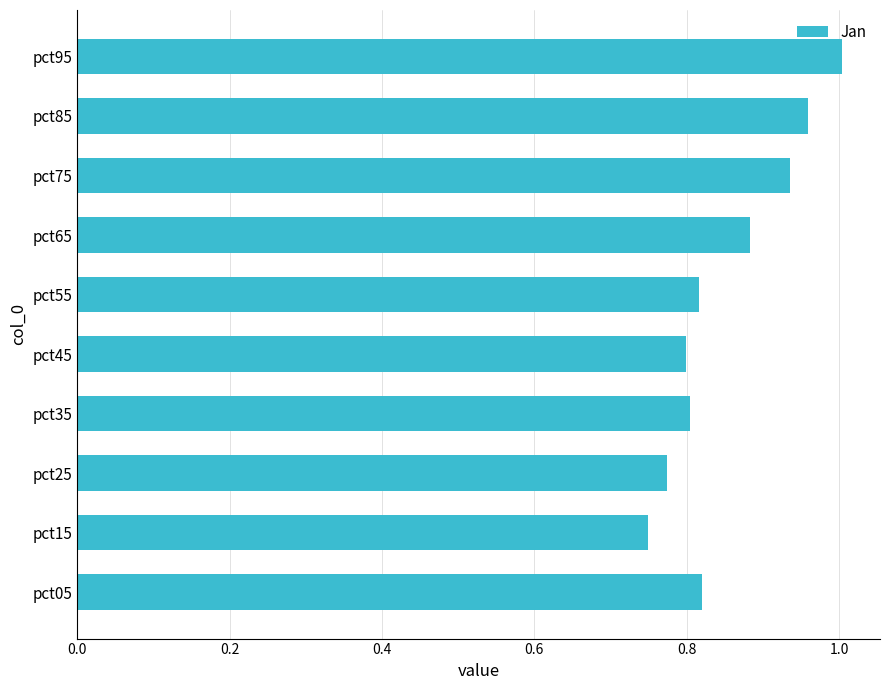

The chart shows a value of 0.2 at pct95. True or false?

False